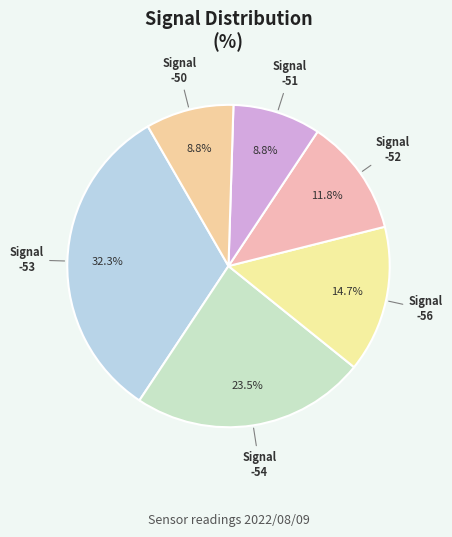

Count the number of slices in the pie.

6